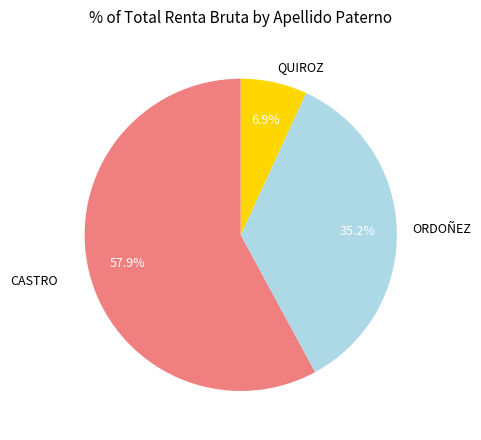

True or false: CASTRO accounts for 58% of the total.

True